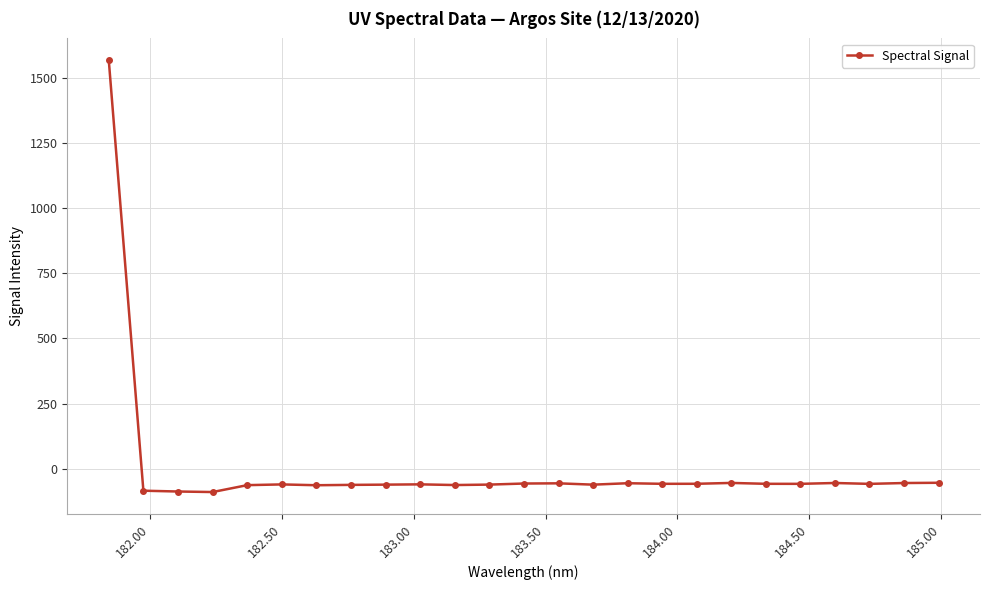

What is the value of the 20th point from the left?

-57.5